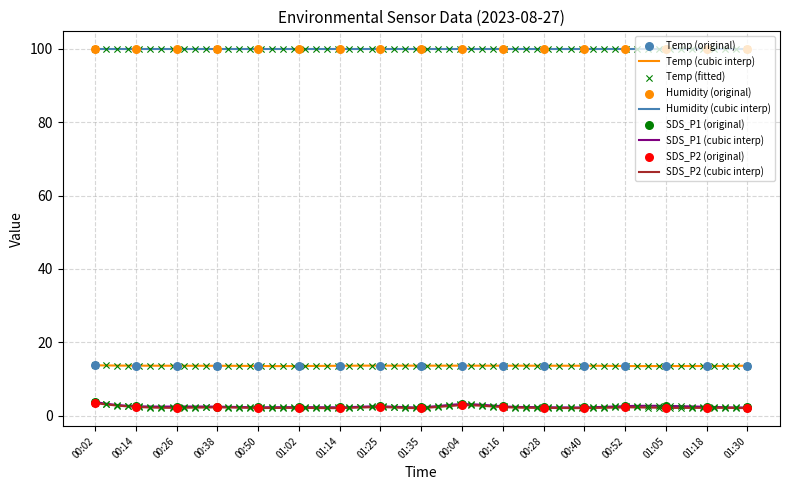

Which series contains the highest Y value?

Temp